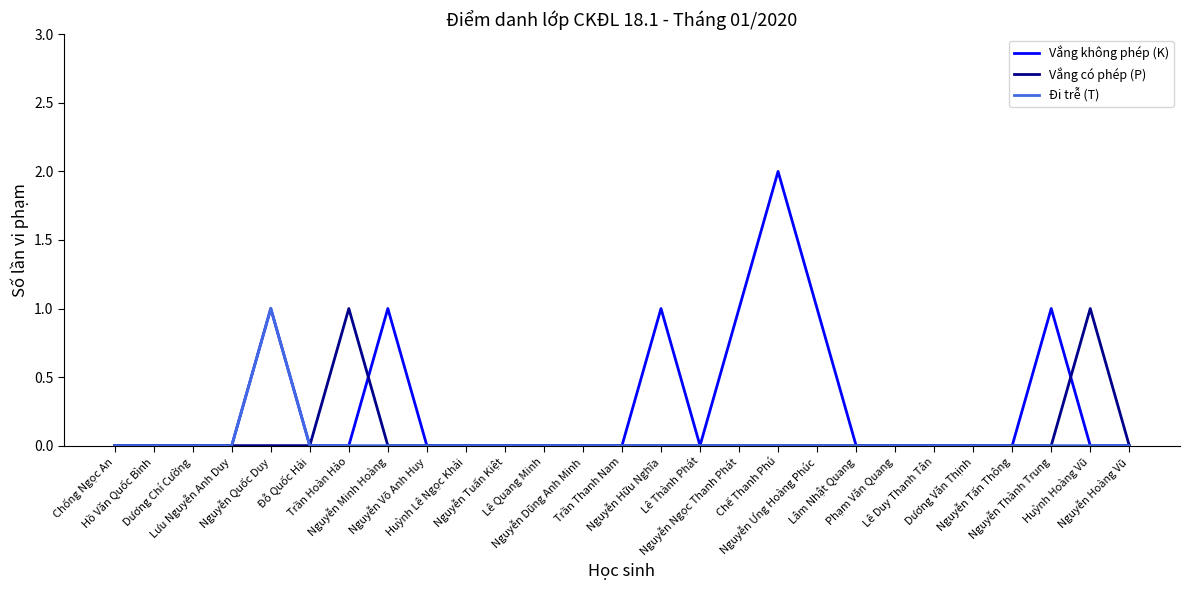

Is the value of Vắng có phép (P) at Dương Văn Thịnh greater than the value of Vắng không phép (K) at Nguyễn Thành Trung?

No